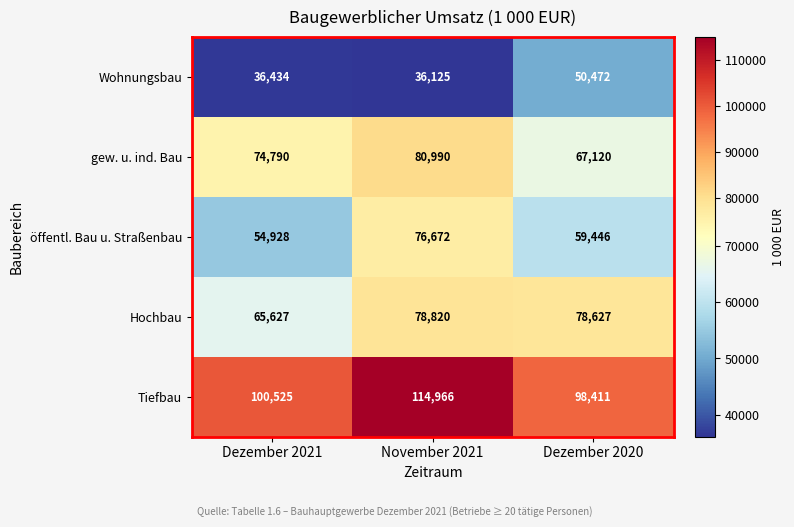

What is the sum of the Hochbau values at Dezember 2020 and November 2021?

157447